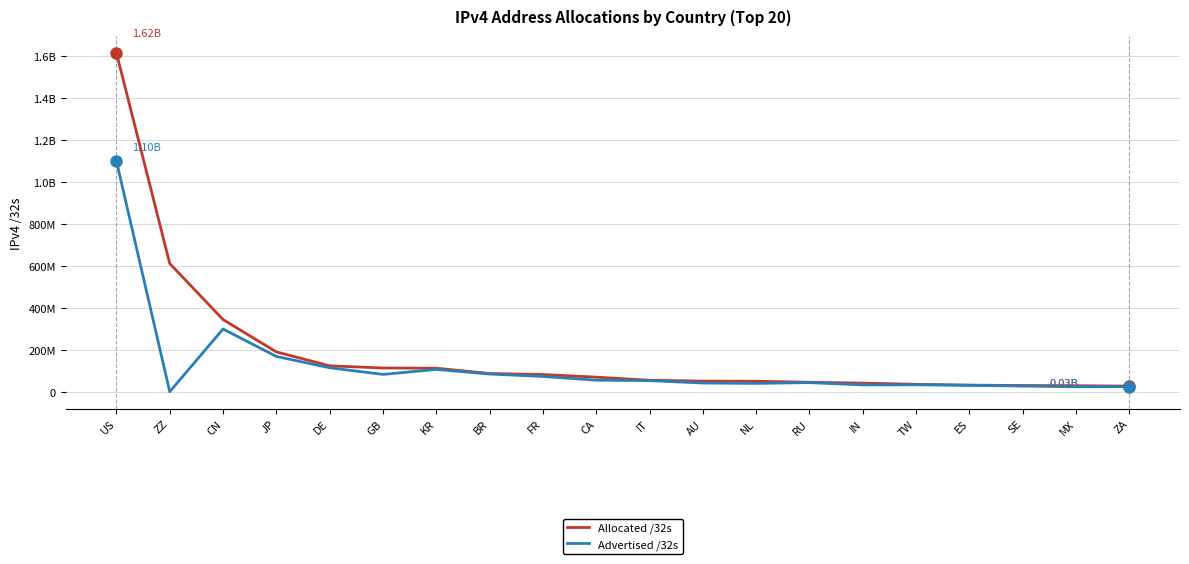

Is this an area chart (filled region under the line)?

No